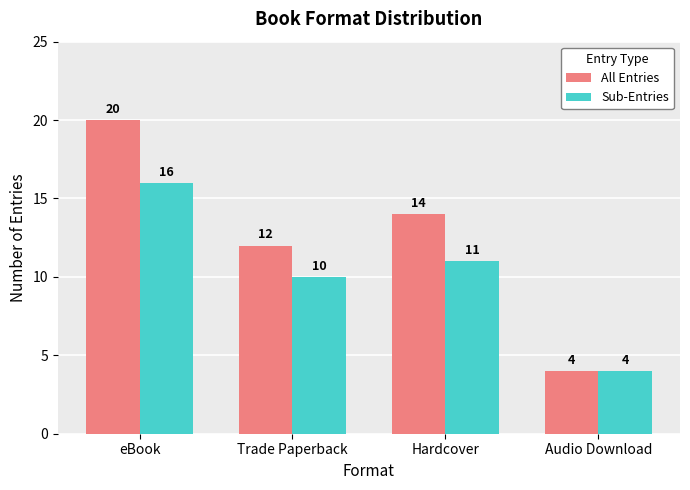

What is the difference between the second highest and second lowest values in the Sub-Entries series?

1